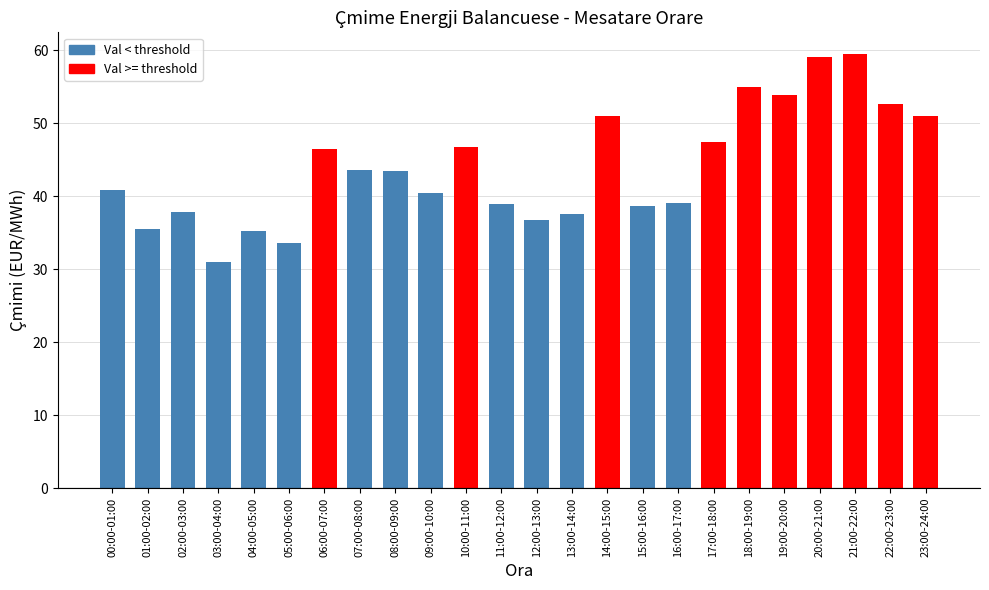

What is the ratio of the value at 22:00-23:00 to the value at 06:00-07:00?

1.1